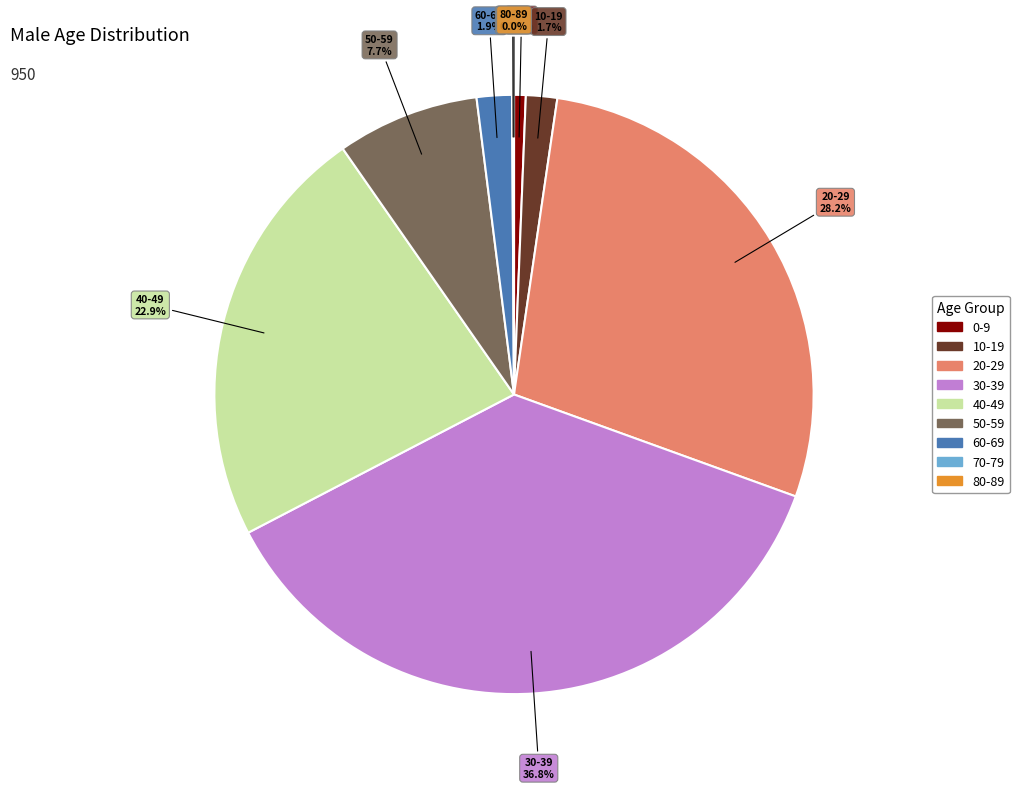

What is the largest slice in the pie chart?

30-39